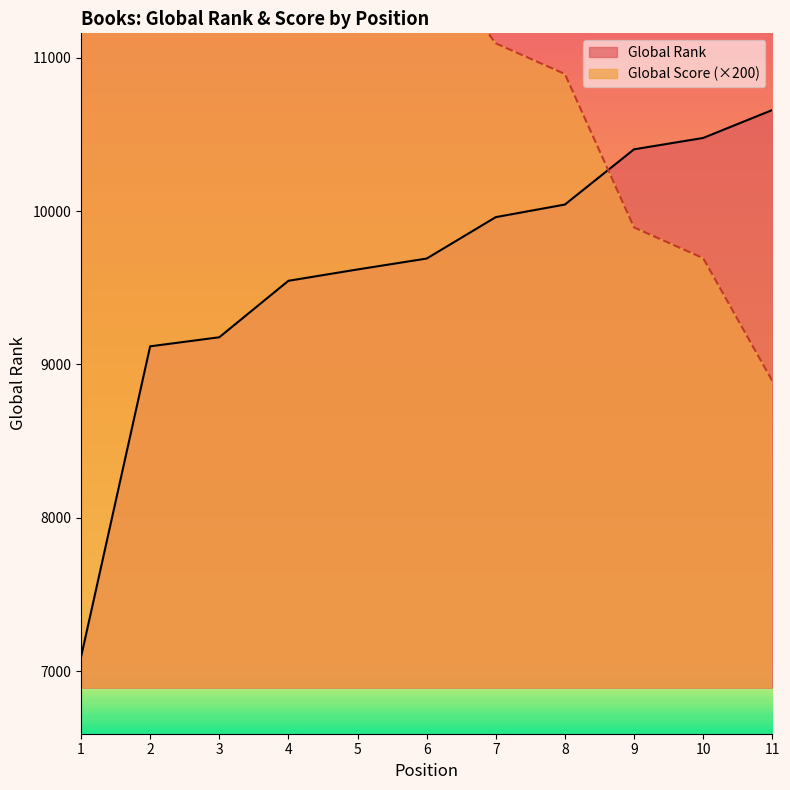

What is the average value of the Global Rank series?

9616